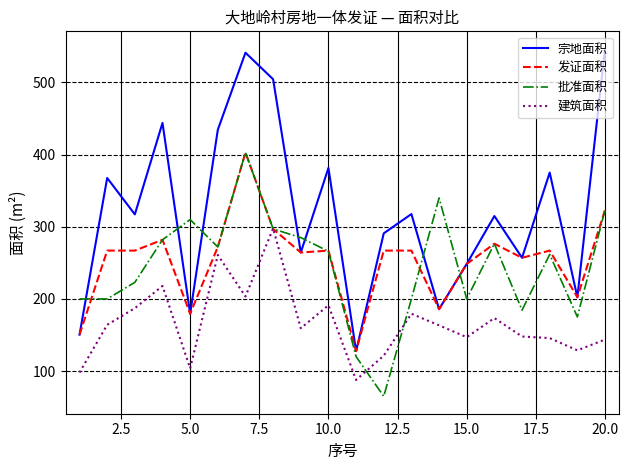

Which series has the widest spread of values?

宗地面积